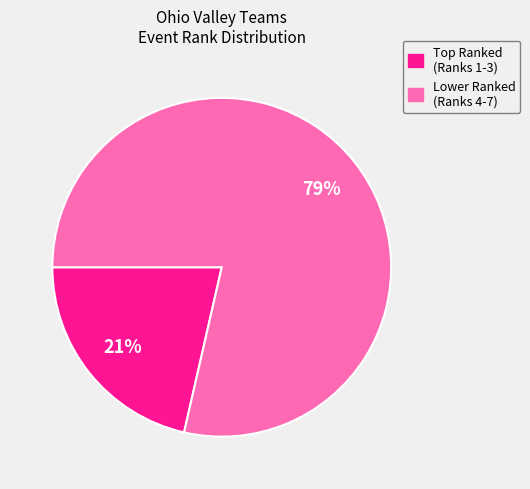

To the nearest percent, what is the average slice percentage?

50%